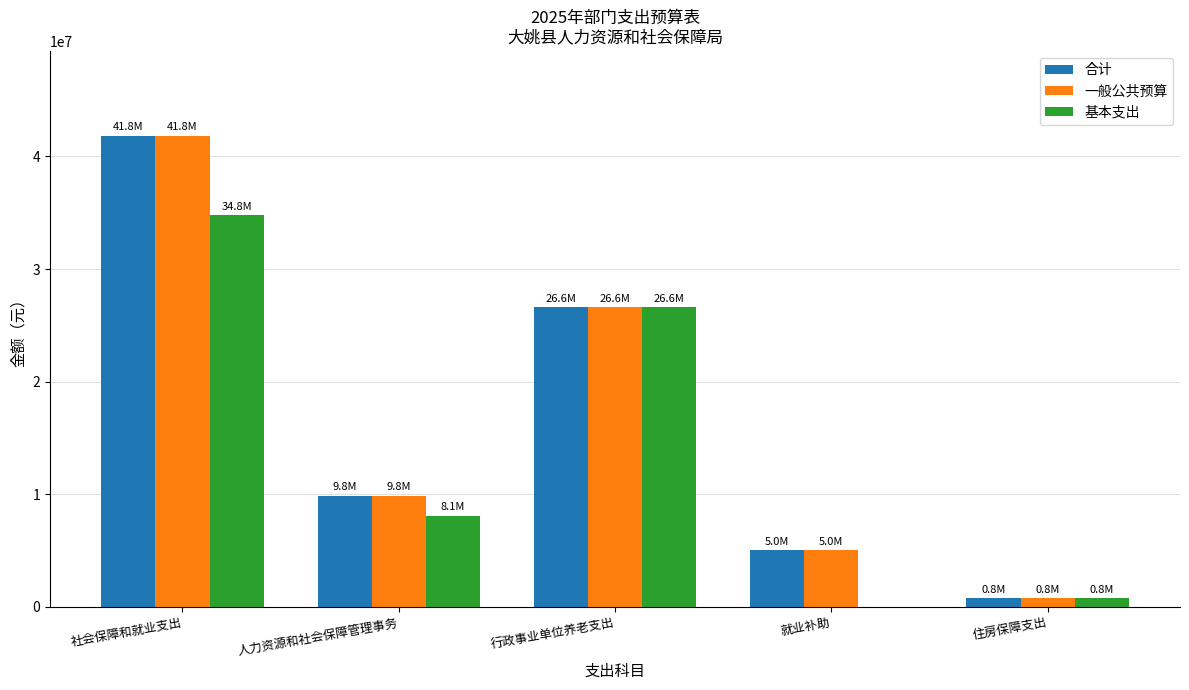

Reading left to right, list all the values displayed in this chart.

合计: 41846876.9	9846801.1	26617129.0	5000000.0	760806.0
一般公共预算: 41846876.9	9846801.1	26617129.0	5000000.0	760806.0
基本支出: 34759542.0	8102837.0	26617129.0	0.0	760806.0